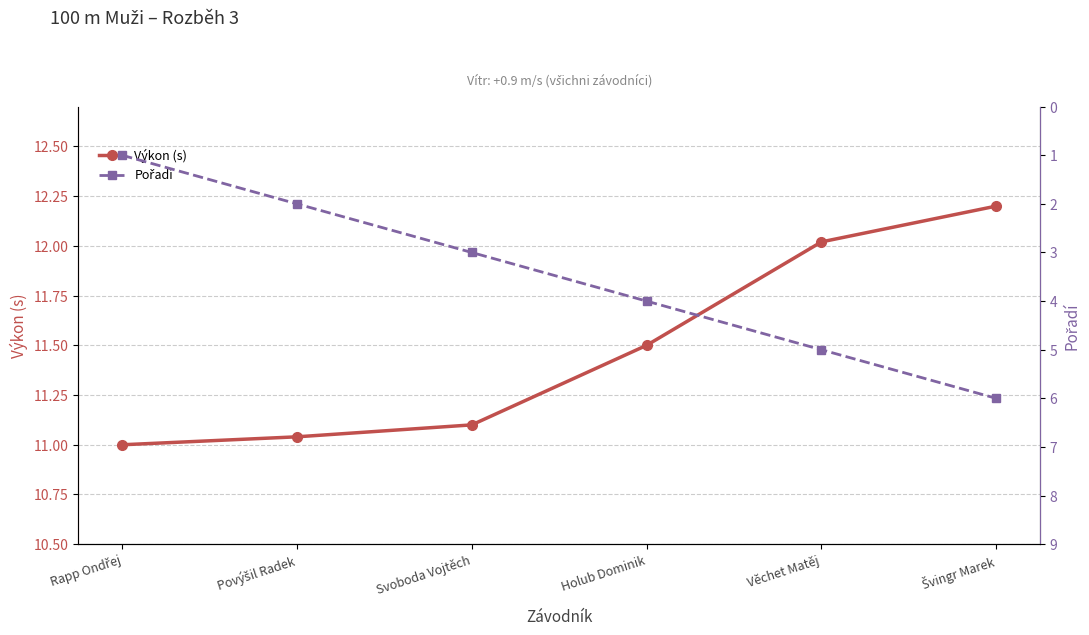

True or false: Pořadí and Výkon (s) intersect in this chart.

False